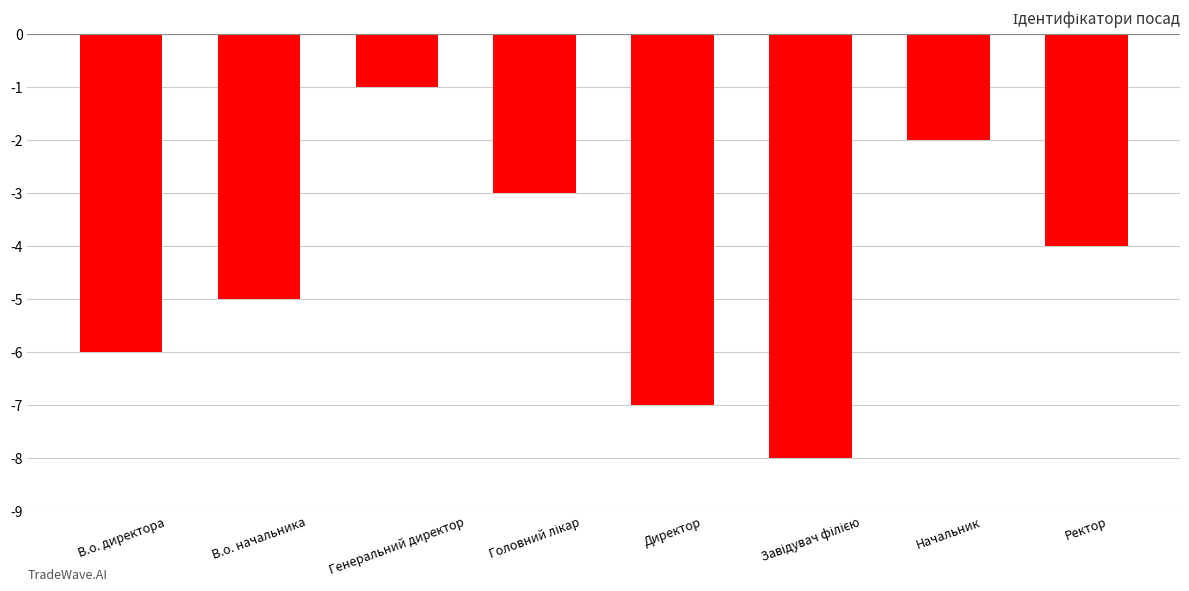

What is the difference between the values at Генеральний директор and Директор?

6